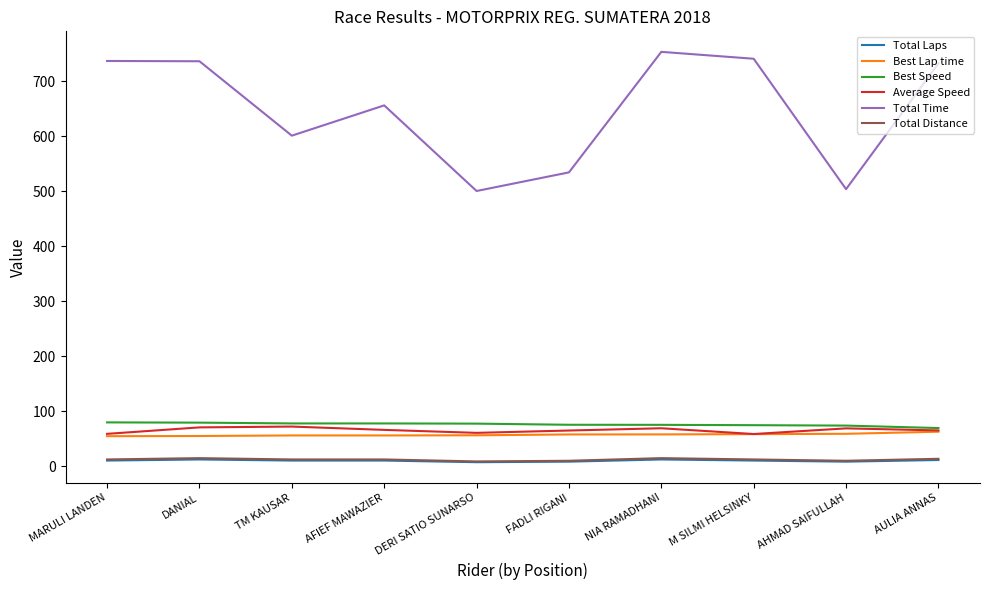

True or false: Best Speed has a value of 75.1 at FADLI RIGANI.

True